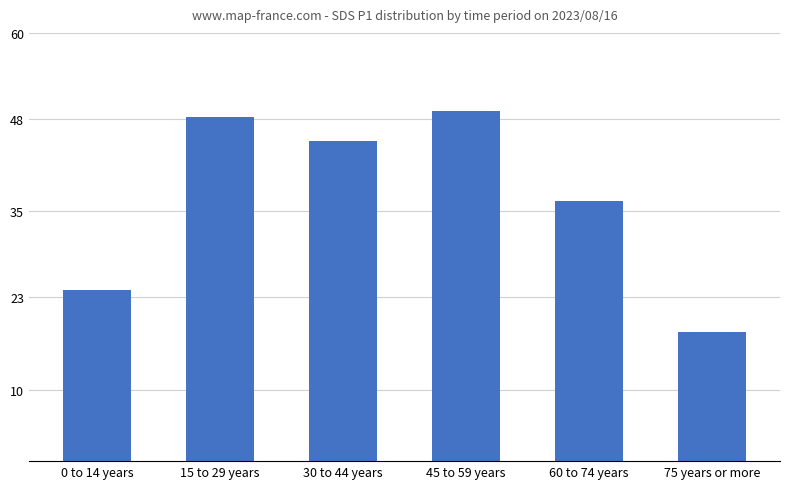

What is the change in value from 0 to 14 years to 45 to 59 years?

+25.1